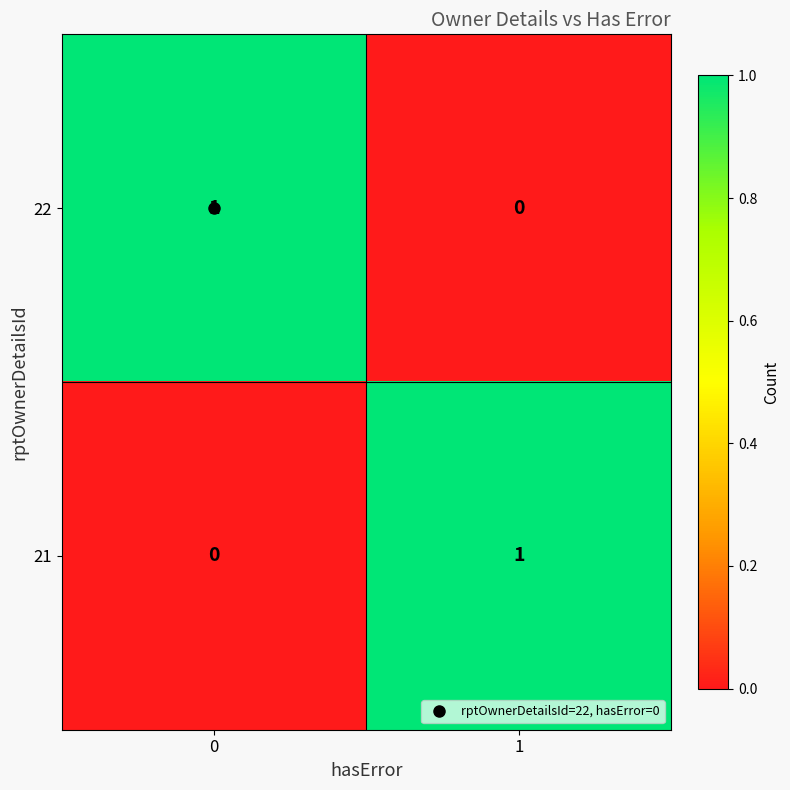

Count the number of data series in this chart.

2